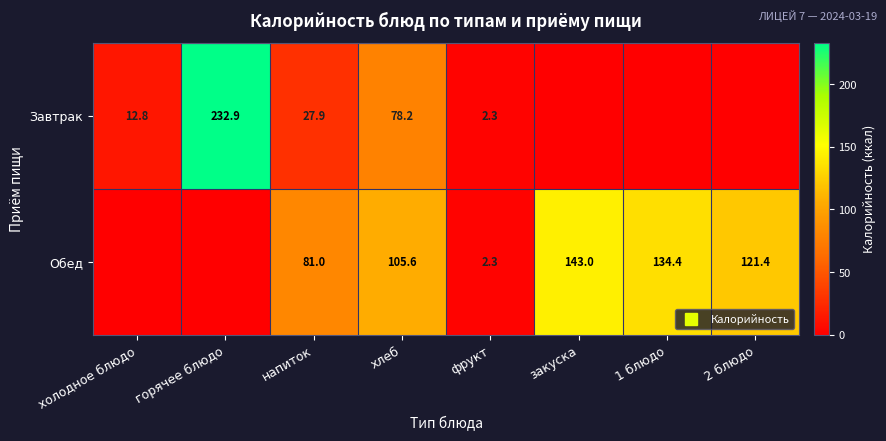

What is the total value across all series at 2 блюдо?

121.4